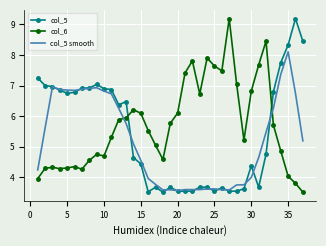

Count the number of categories in the chart.

37